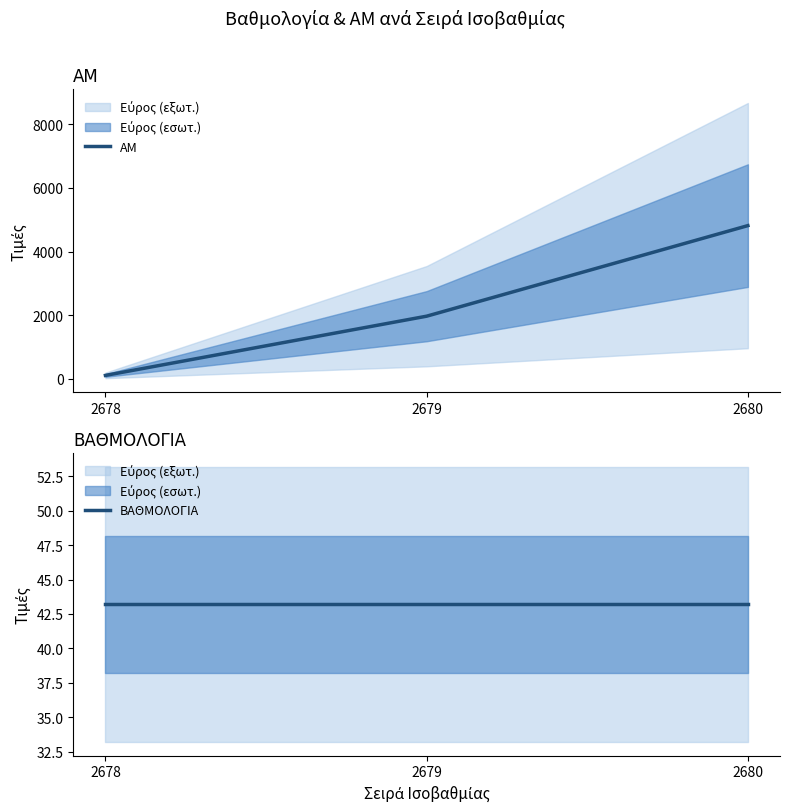

List the series in order of their peak value, lowest first.

ΒΑΘΜΟΛΟΓΙΑ, ΑΜ